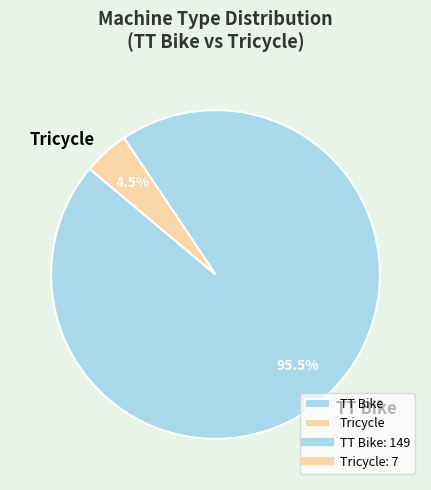

Is there any slice that represents more than half of the pie?

Yes